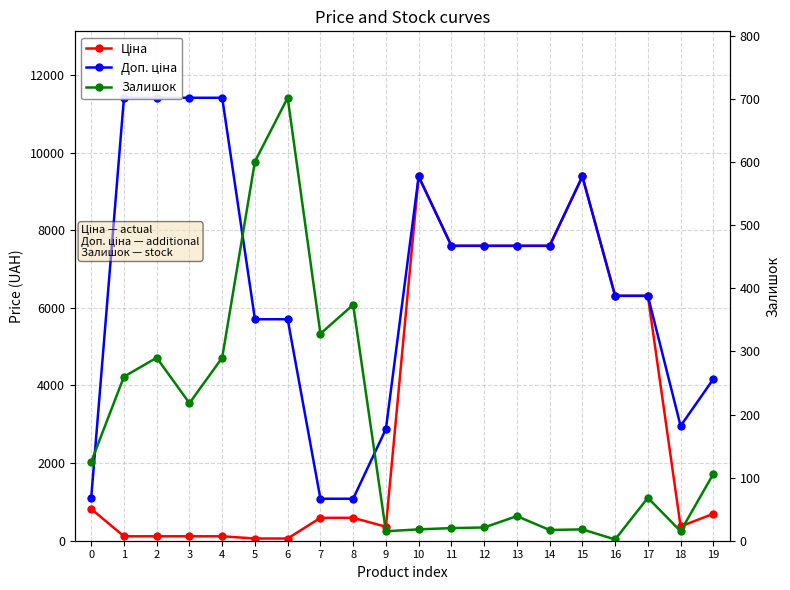

How many data points in Ціна are above 694?

10